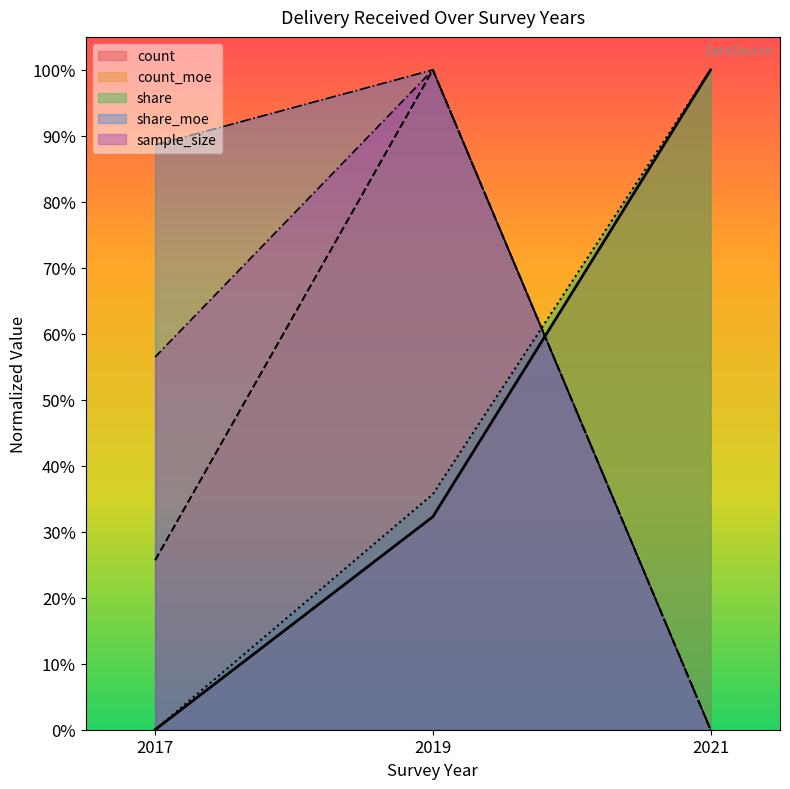

What is the difference between the maximum and minimum values in the share_moe series?

1.0